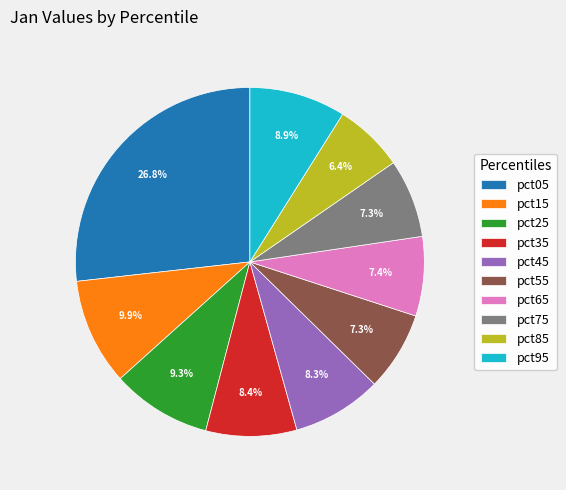

To the nearest percent, what percentage of the pie is pct05?

27%